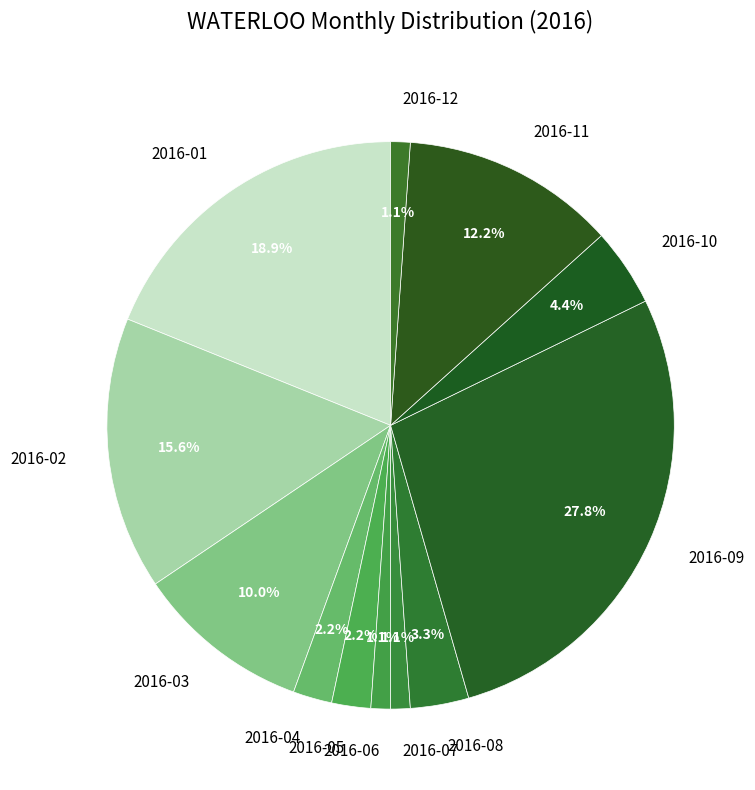

What is the largest slice in the pie chart?

2016-09